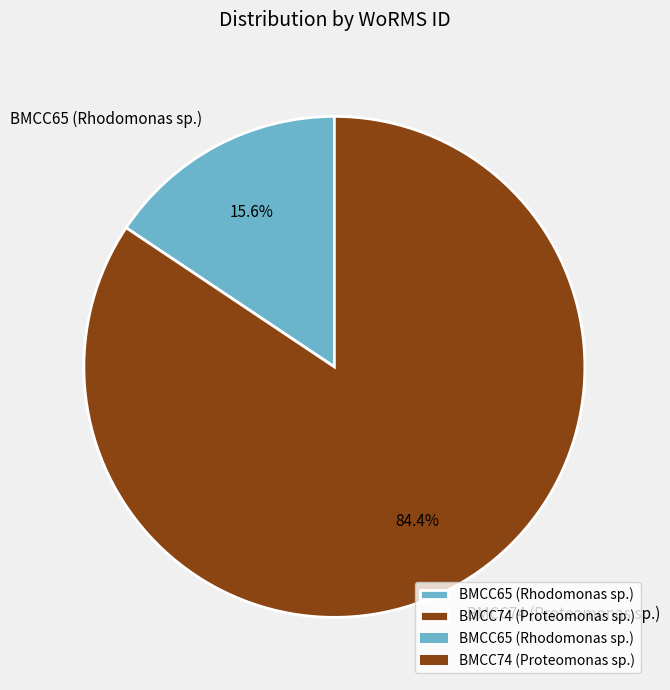

Which has a higher value, BMCC74 (Proteomonas sp.) or BMCC65 (Rhodomonas sp.)?

BMCC74 (Proteomonas sp.)